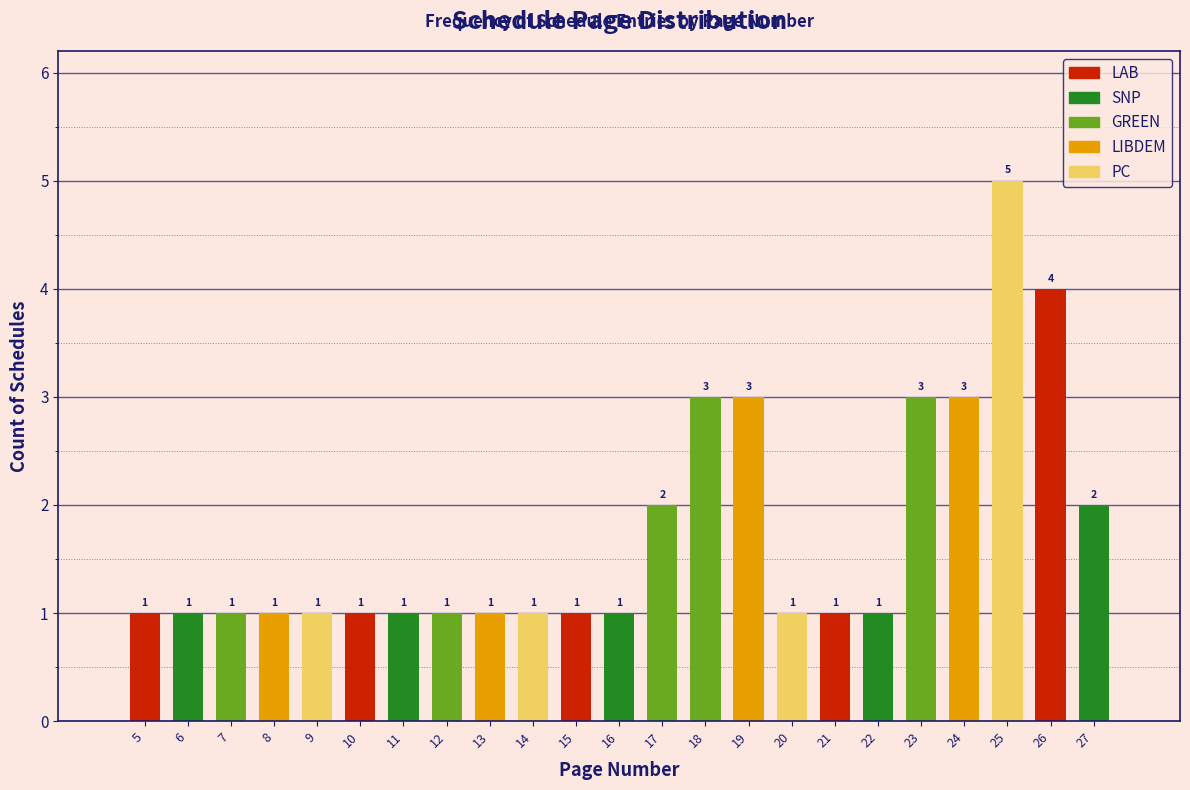

Reading left to right, extract all data points from this chart.

5=1	6=1	7=1	8=1	9=1	10=1	11=1	12=1	13=1	14=1	15=1	16=1	17=2	18=3	19=3	20=1	21=1	22=1	23=3	24=3	25=5	26=4	27=2